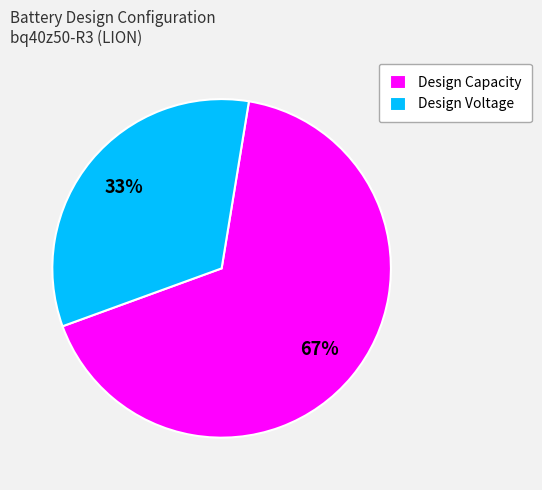

Between Design Voltage and Design Capacity, which is larger?

Design Capacity